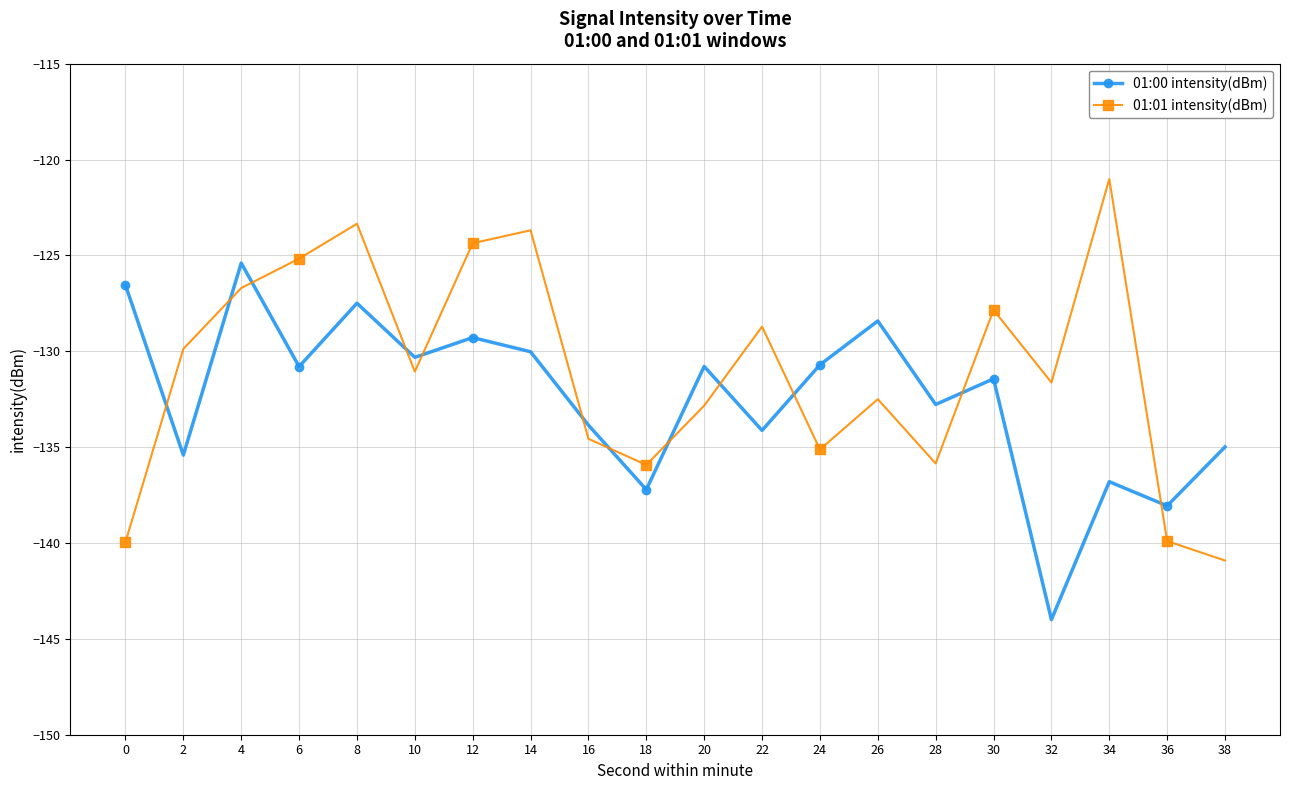

Is it true that 01:01 intensity(dBm) equals -123.3 at 8?

True